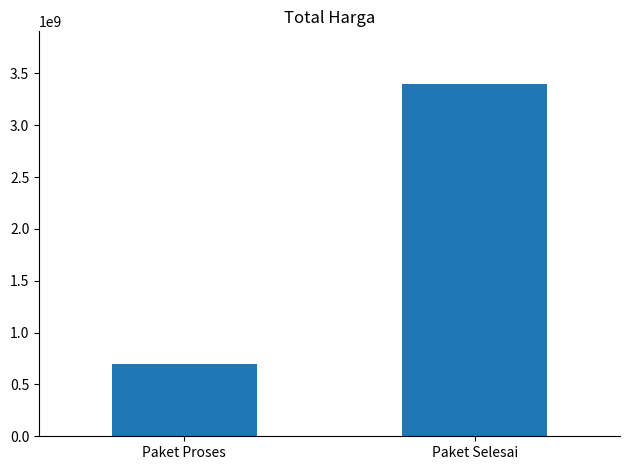

Read the value at Paket Selesai, to the nearest 10.

3396370000